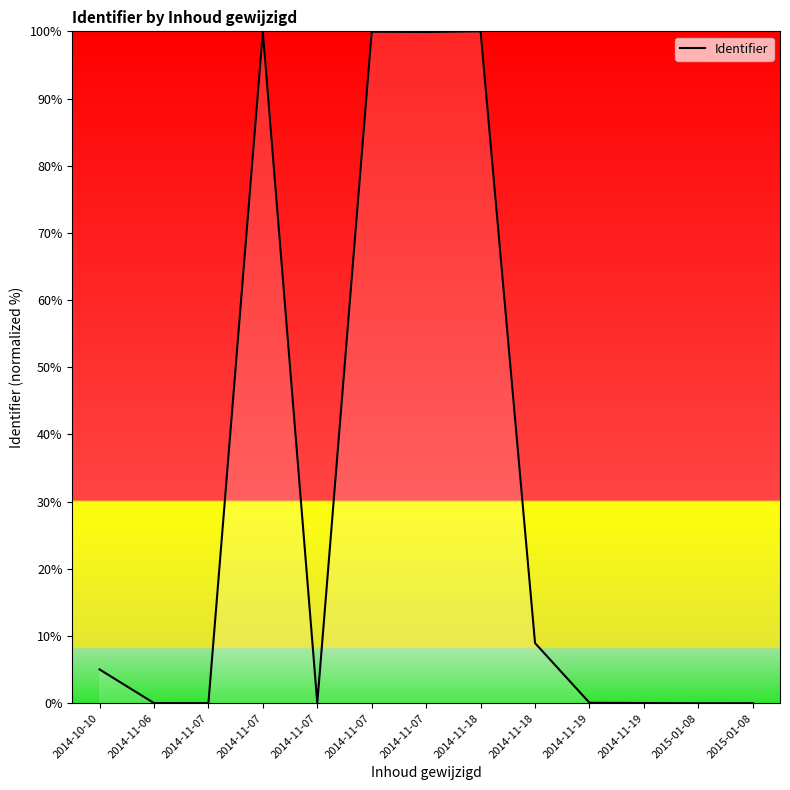

Reading left to right, transcribe all the data shown in this chart.

2014-10-10=5.0	2014-11-06=0.0	2014-11-07=0.0	2014-11-07=99.9	2014-11-07=0.0	2014-11-07=99.9	2014-11-07=99.9	2014-11-18=100.0	2014-11-18=9.0	2014-11-19=0.1	2014-11-19=0.0	2015-01-08=0.0	2015-01-08=0.0